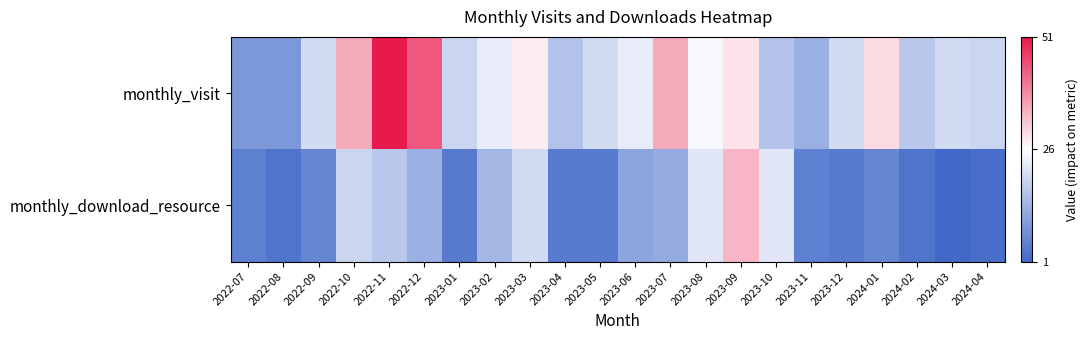

Which series has the largest range (max minus min)?

monthly_visit